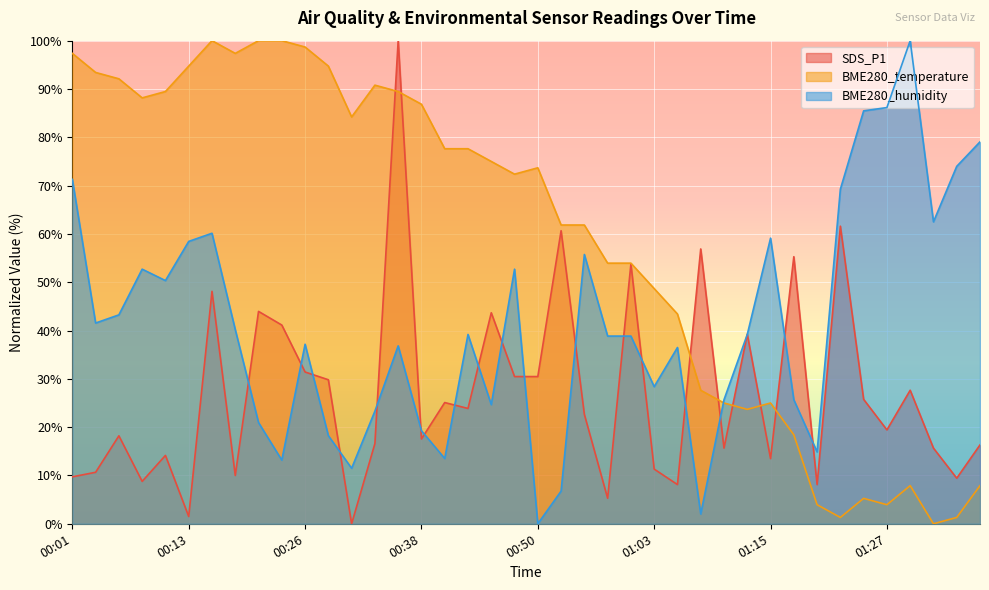

At which category does BME280_temperature reach its first local valley?

00:09